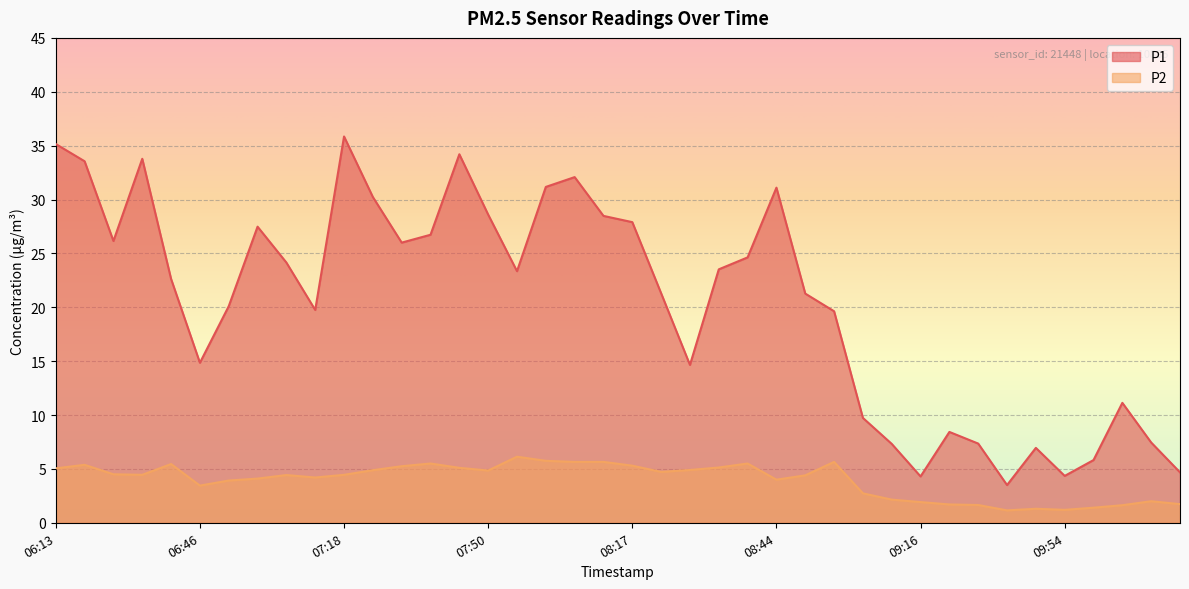

What is the greatest value displayed?

35.9